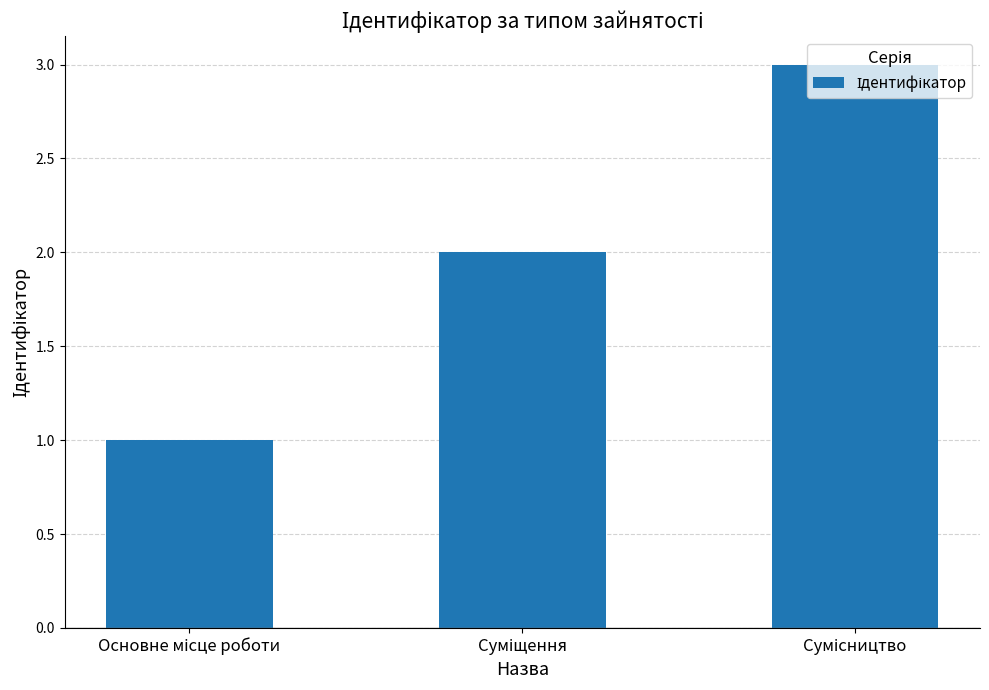

What is the value of the 1st bar from the left?

1